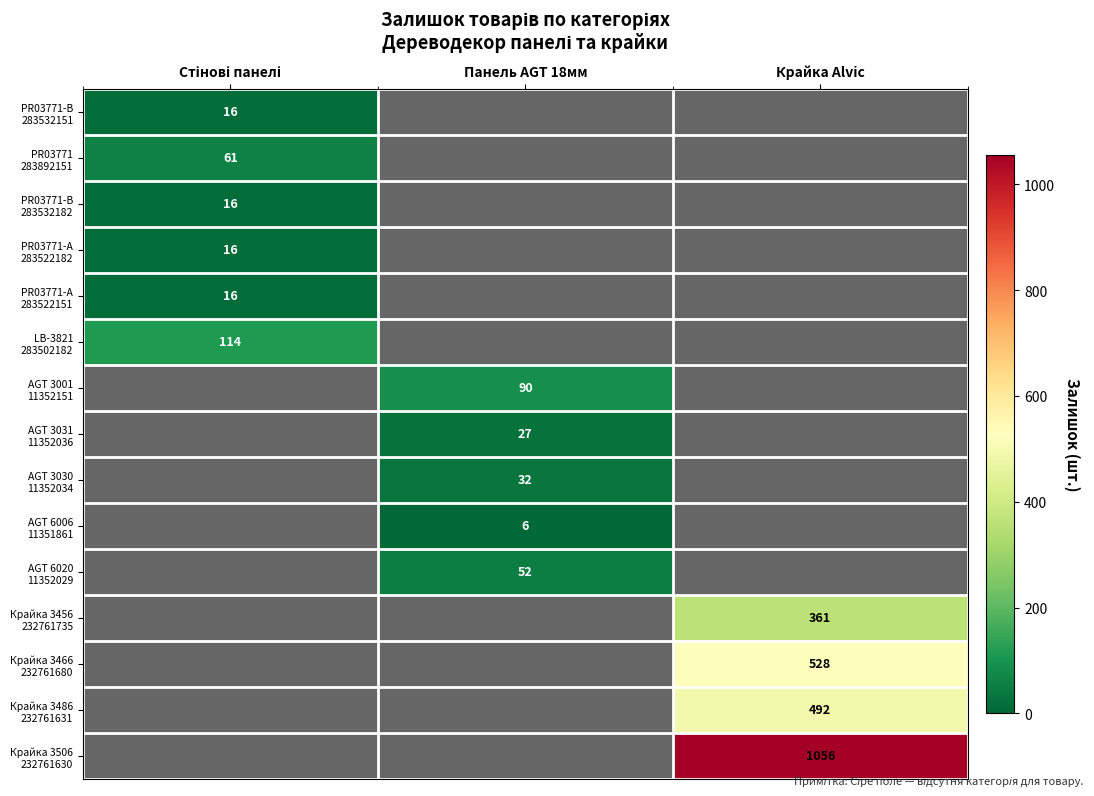

At which label is PR03771-B 283532182 closest to 8?

Стінові панелі